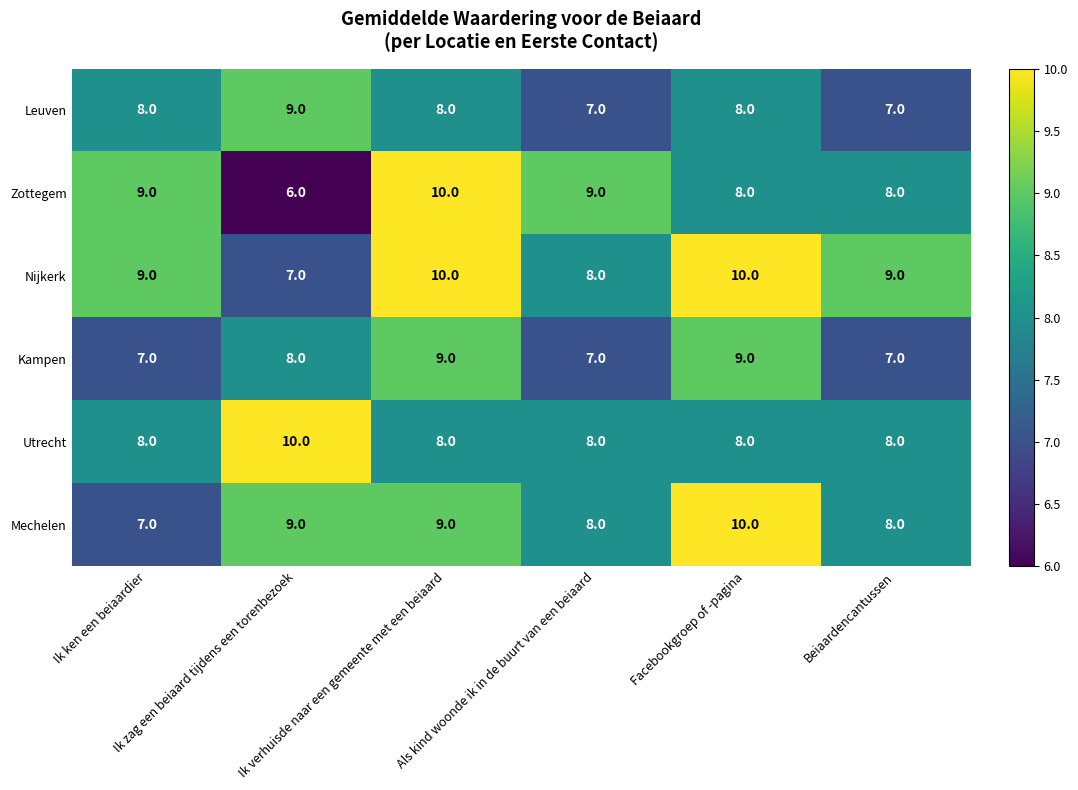

What is the lowest value of the Mechelen series?

7